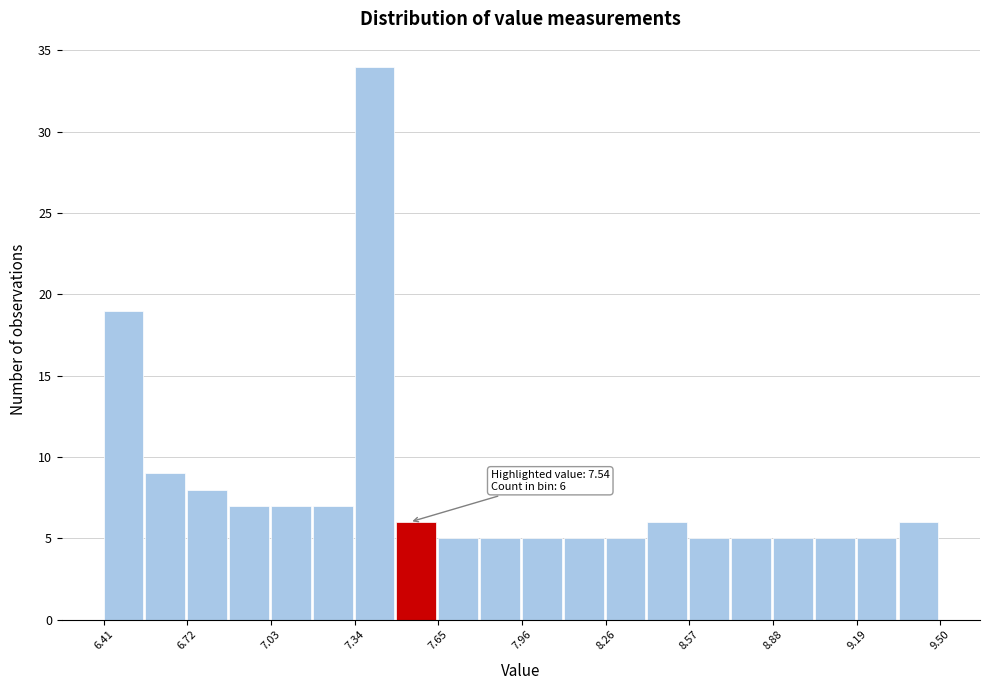

Around what value on the x-axis is the tallest bar? Give the approximate position of its centre, as read against the axis.

7.40